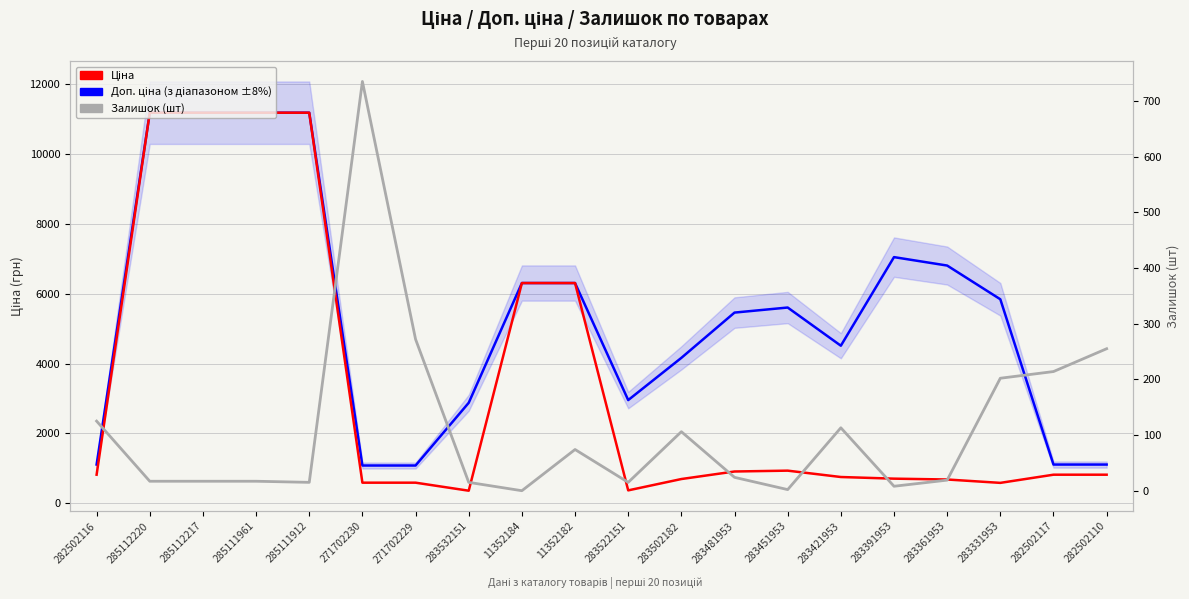

What is the difference between the maximum and minimum values in the Залишок series?

735.0